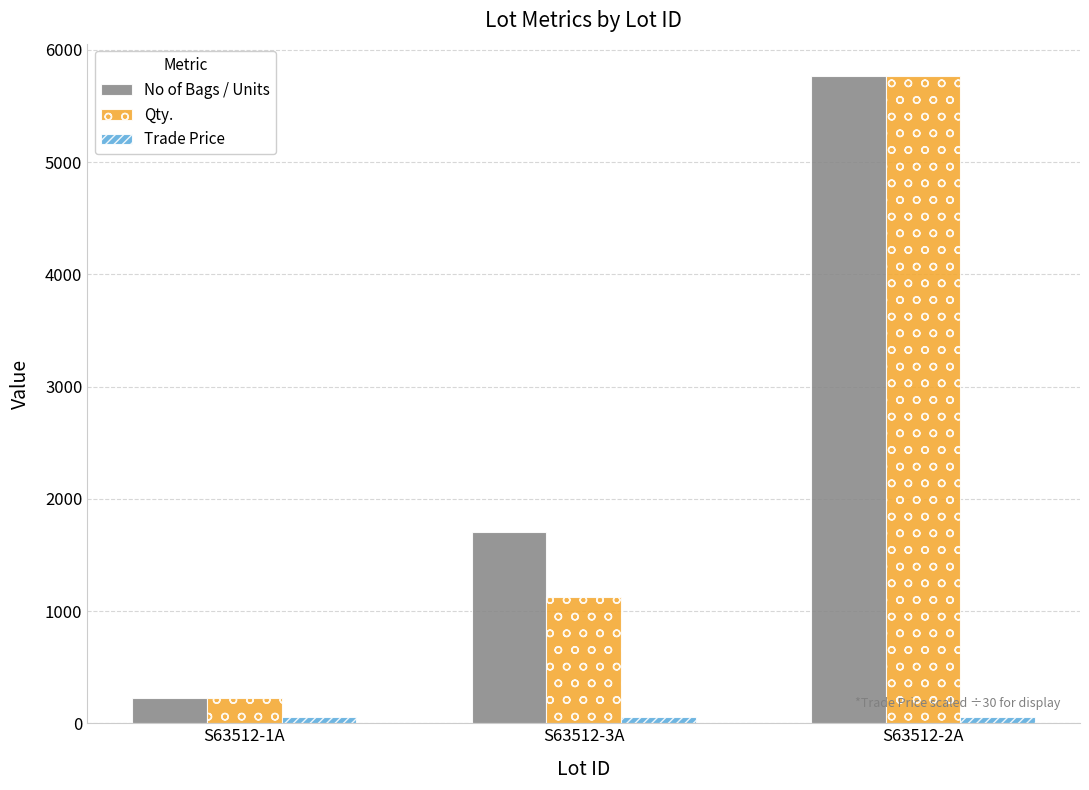

What is the spread (max minus min) of values at S63512-1A?

170.1